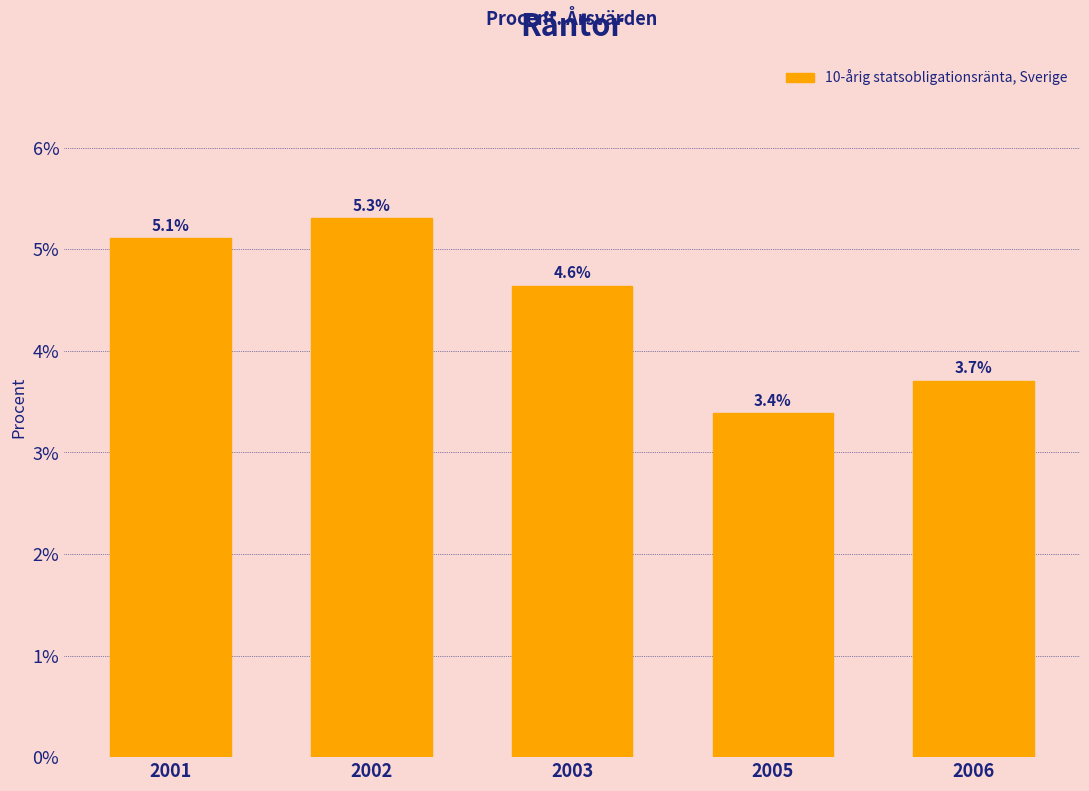

Rank the categories by value from highest to lowest.

2002, 2001, 2003, 2006, 2005